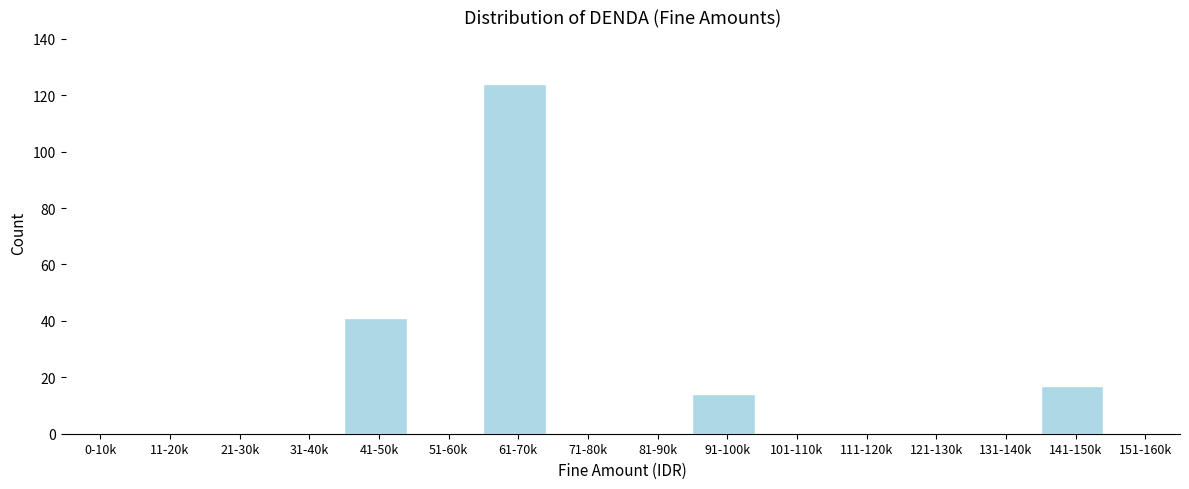

Reading right to left, transcribe all the data shown in this chart.

151-160k=0	141-150k=17	131-140k=0	121-130k=0	111-120k=0	101-110k=0	91-100k=14	81-90k=0	71-80k=0	61-70k=124	51-60k=0	41-50k=41	31-40k=0	21-30k=0	11-20k=0	0-10k=0